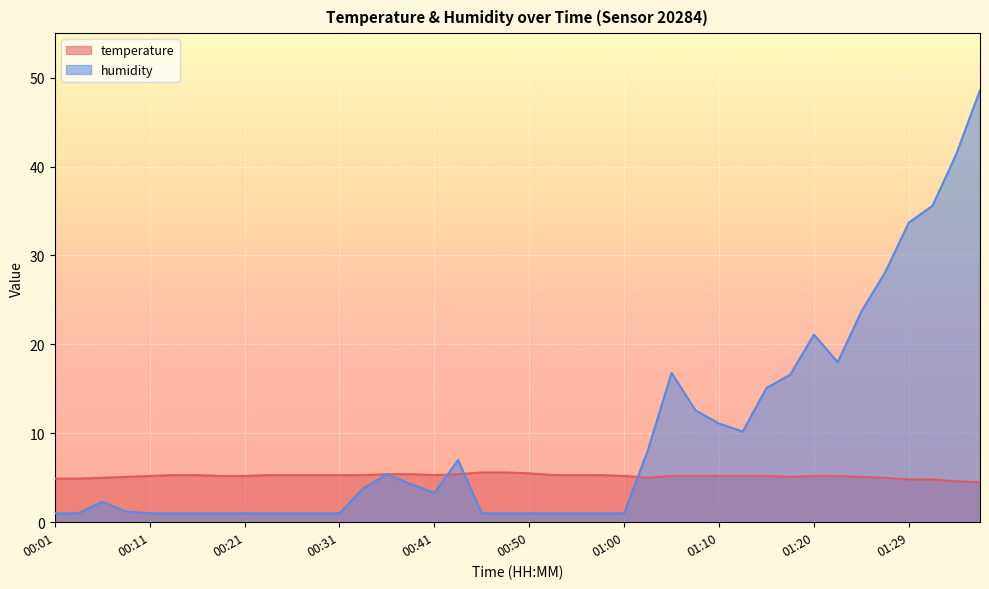

Which series has the largest range (max minus min)?

humidity